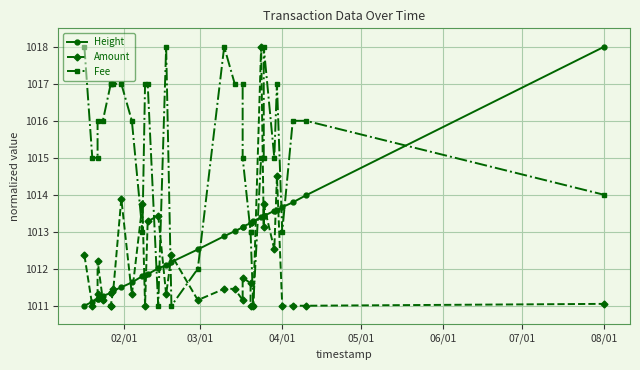

How many data points does each series have?

33